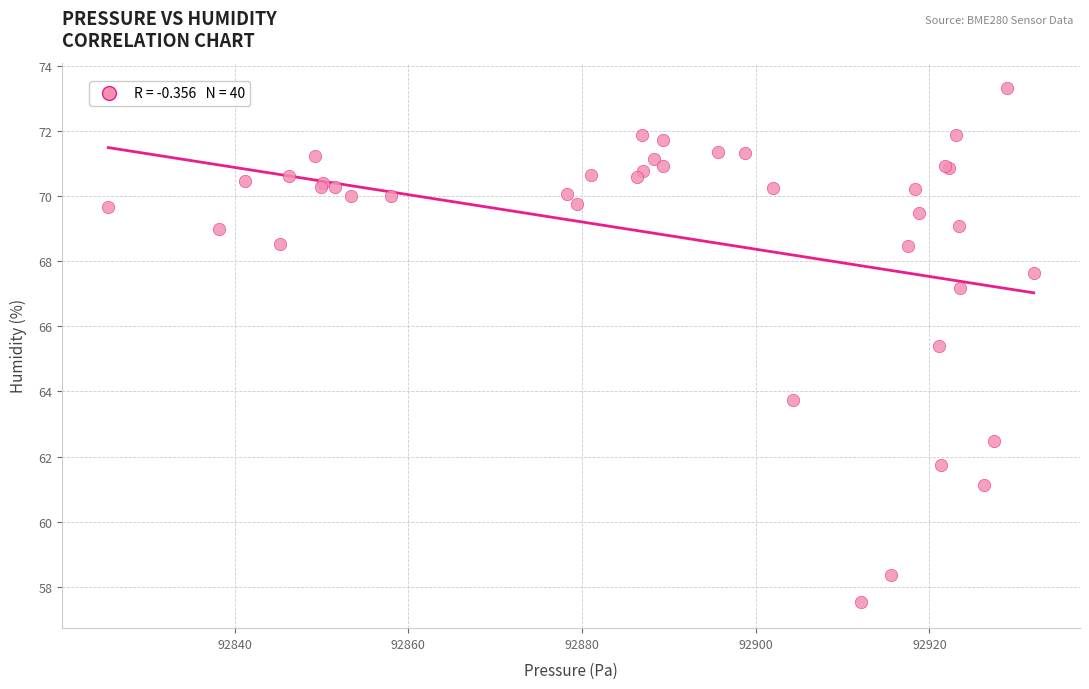

What Y value in the scatter plot is closest to 65?

65.4